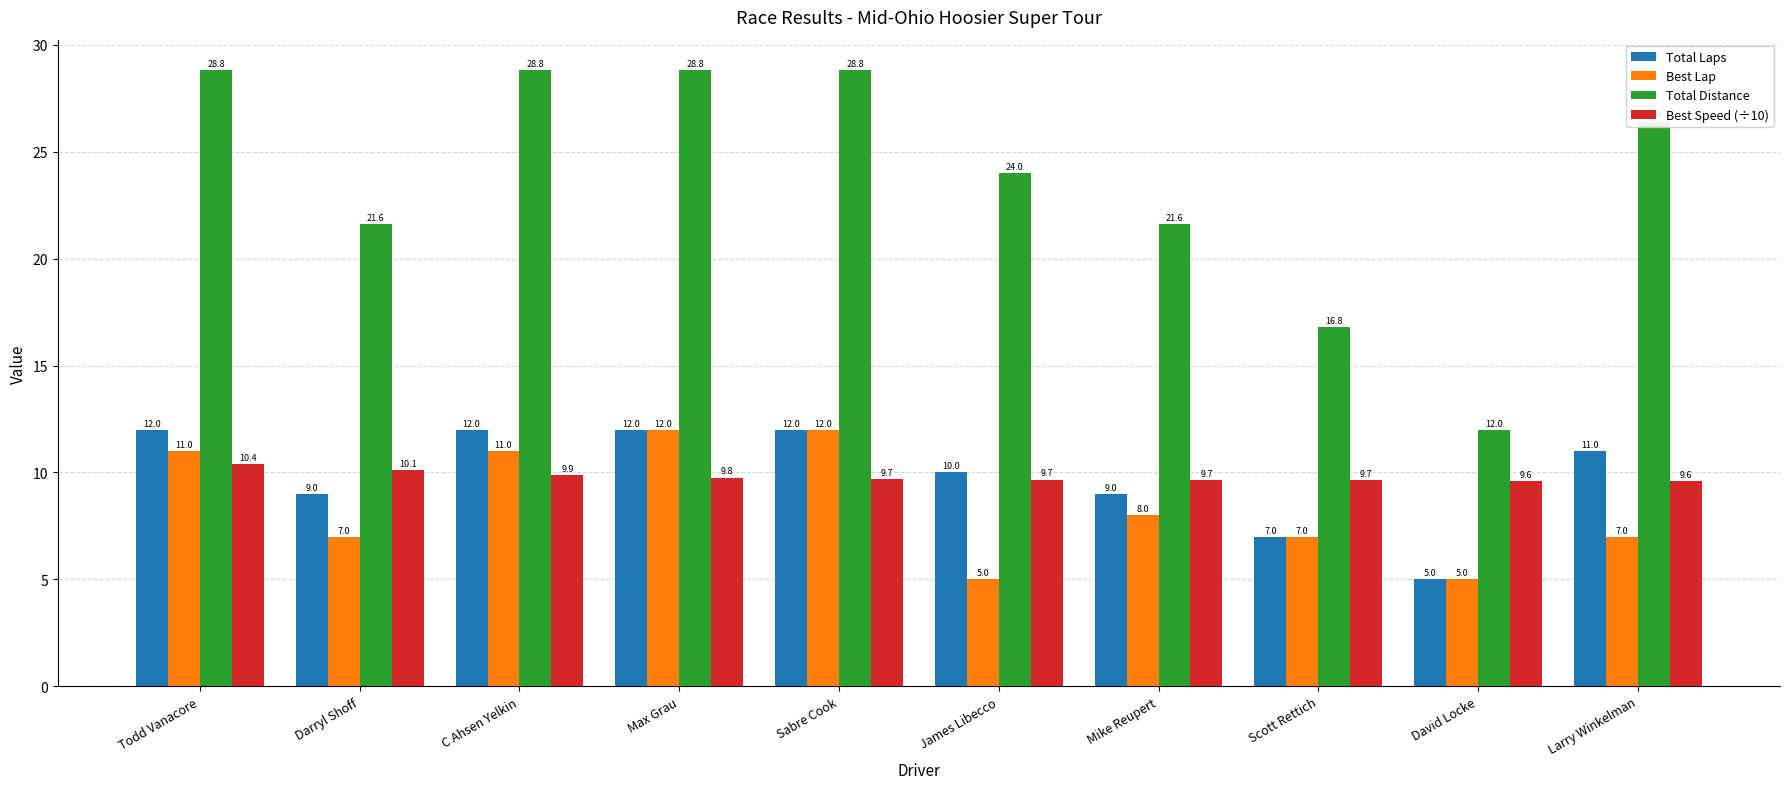

Which category has the lowest value in the Total Distance series?

David Locke